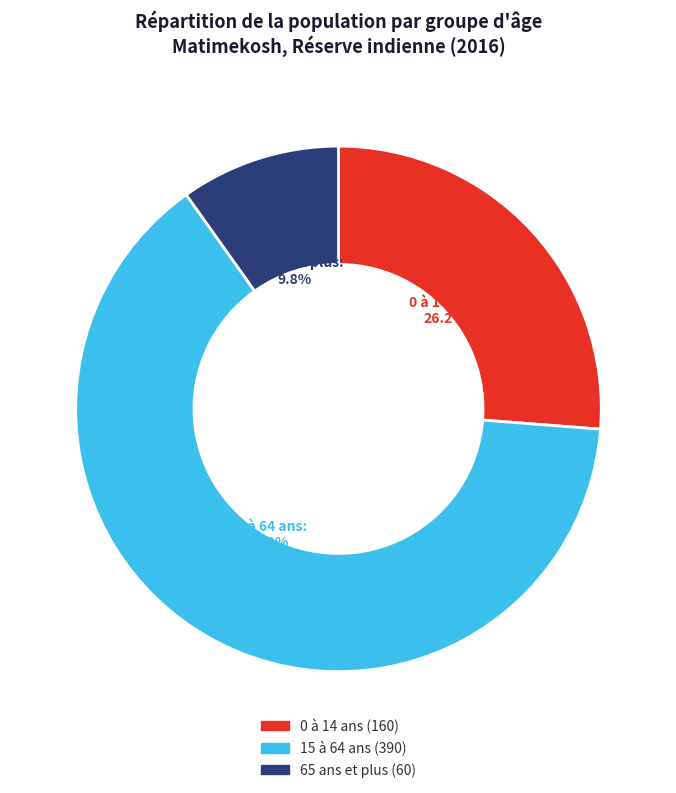

Between 0 à 14 ans and 15 à 64 ans, which is larger?

15 à 64 ans